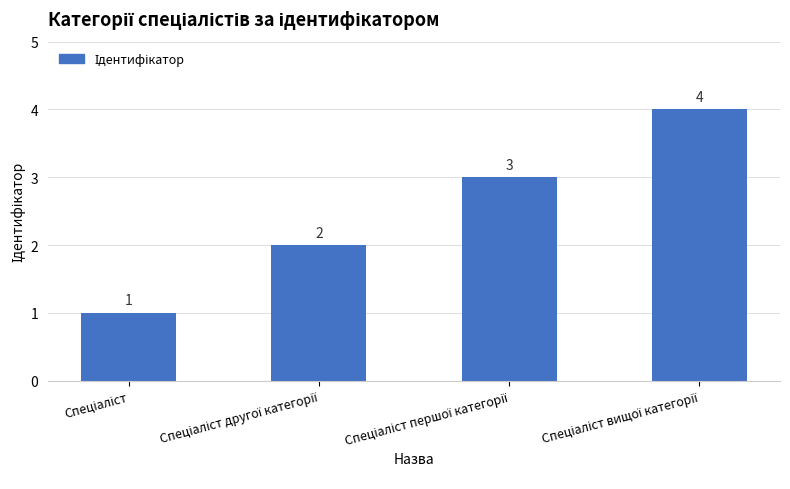

What is the value of the 4th bar from the left?

4